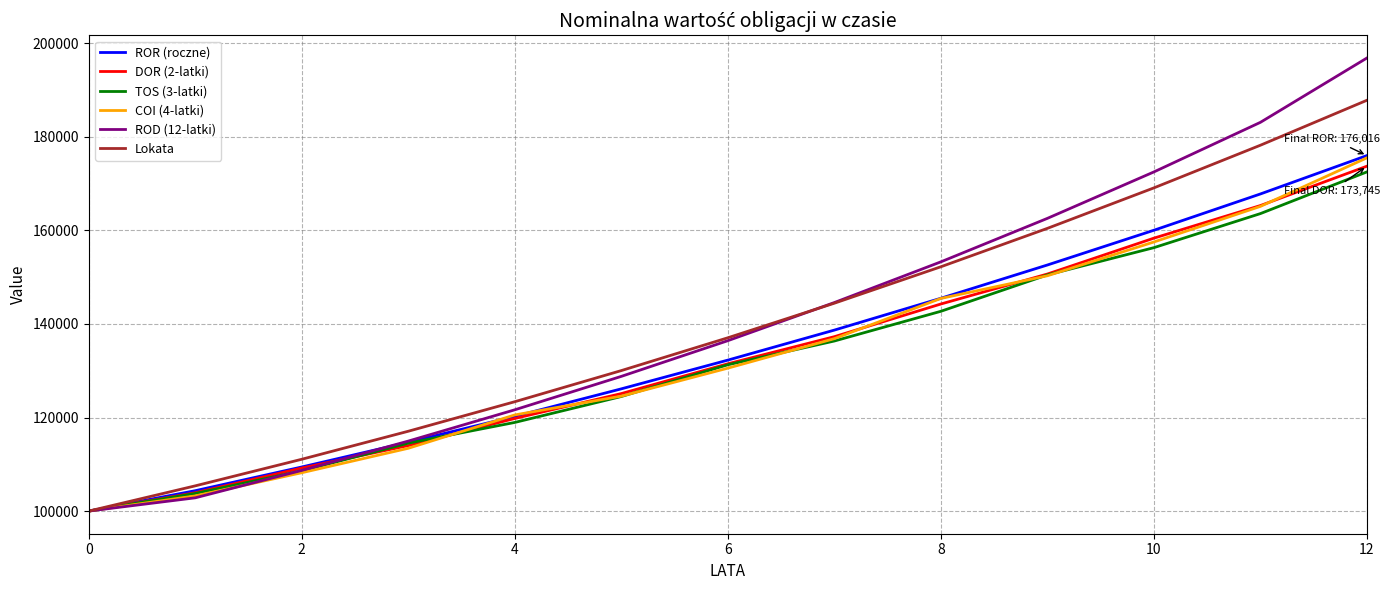

Reading left to right, what are all the values shown in this chart?

ROR (roczne): 100000.0	104356.6	109426.0	114720.9	120251.8	126134.1	132278.3	138695.9	145504.2	152616.1	160045.2	167805.7	176016.1
DOR (2-latki): 100000.0	103914.1	109203.9	113998.4	119801.6	125125.2	131494.8	137287.2	144275.9	150684.6	158355.4	165328.5	173744.6
TOS (3-latki): 100000.0	103766.5	108601.6	114519.8	118952.7	124495.6	131280.0	136362.7	142717.5	150494.9	156321.8	163606.8	172522.5
COI (4-latki): 100000.0	103240.0	108200.1	113427.8	120557.5	124573.1	130558.6	136866.9	145469.2	150314.9	157537.3	165149.3	175529.0
ROD (12-latki): 100000.0	102835.0	108701.0	114965.9	121656.9	128802.8	136434.6	144585.4	153290.4	162587.4	172516.6	183121.0	196876.4
Lokata: 100000.0	105393.9	111078.8	117070.3	123385.0	130040.3	137054.6	144447.2	152238.6	160450.2	169104.8	178226.2	187839.6